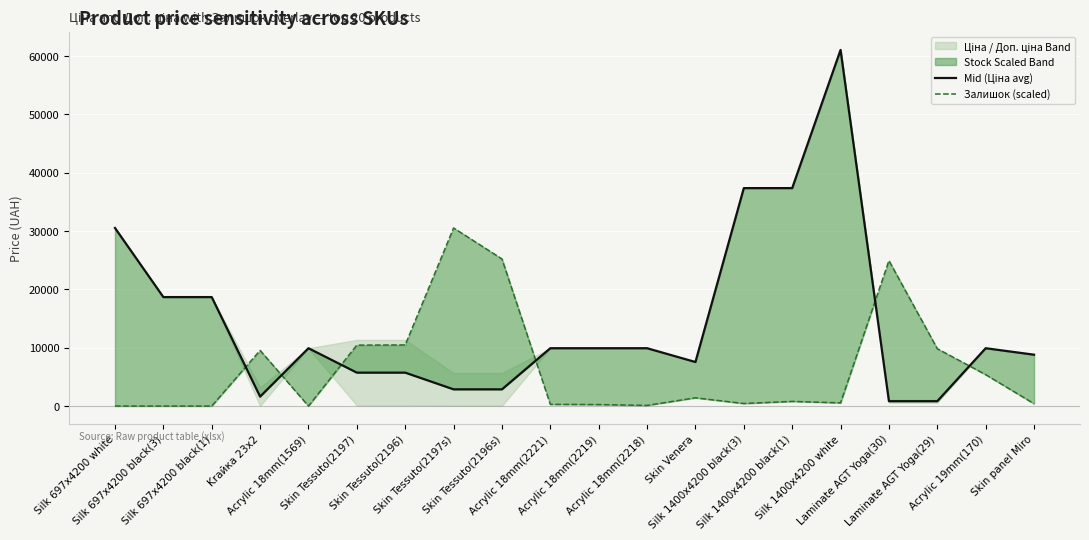

How many lines are shown in the chart?

2